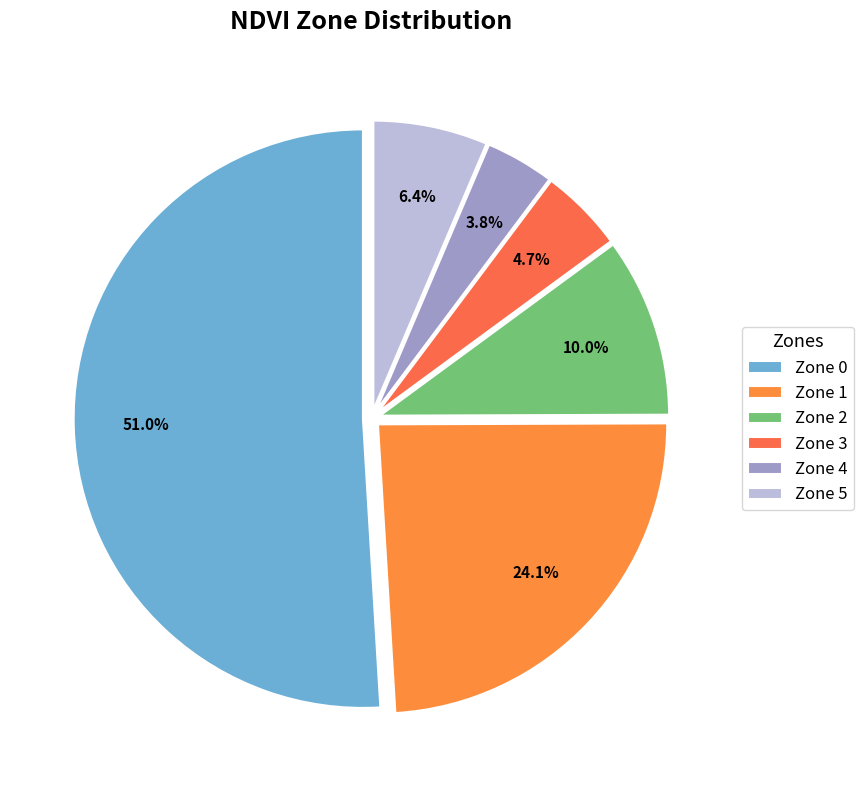

To the nearest percent, what is the average slice percentage?

17%